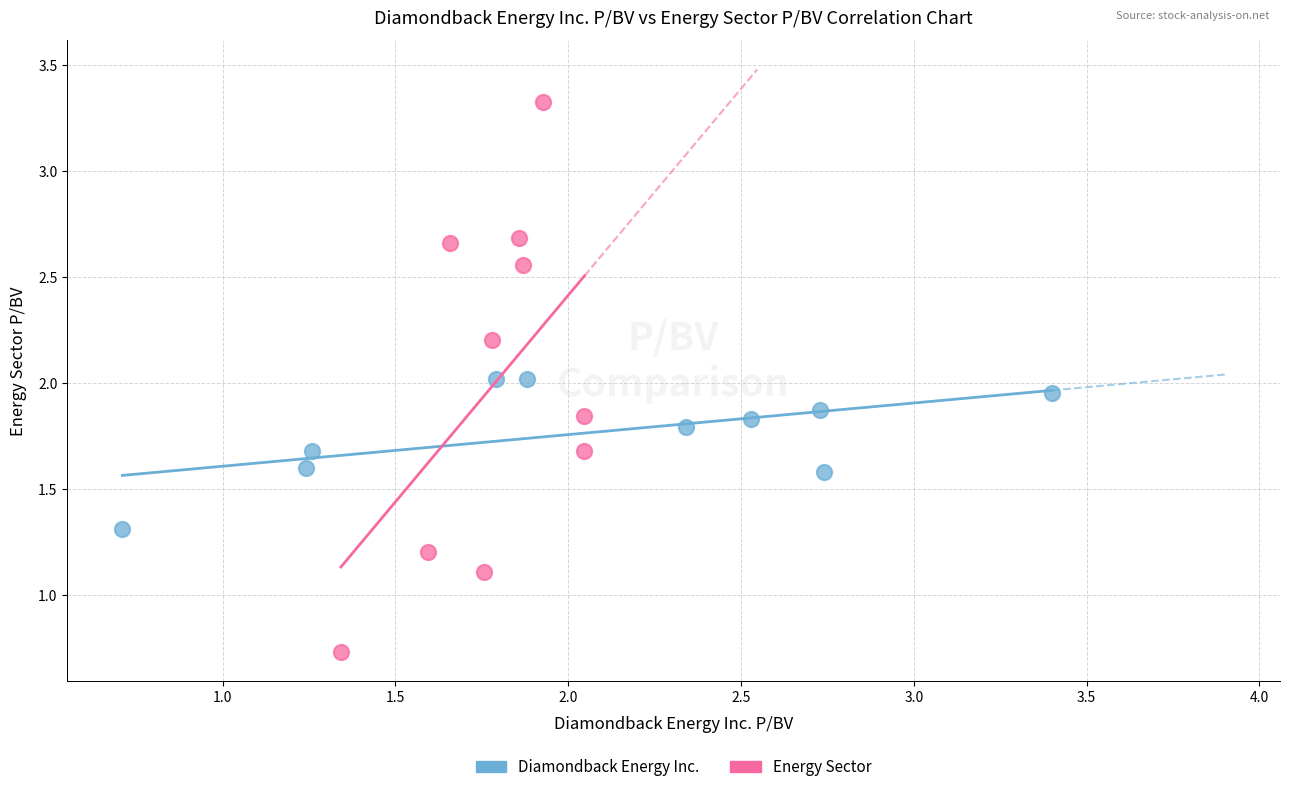

Which series contains the highest Y value?

Energy Sector